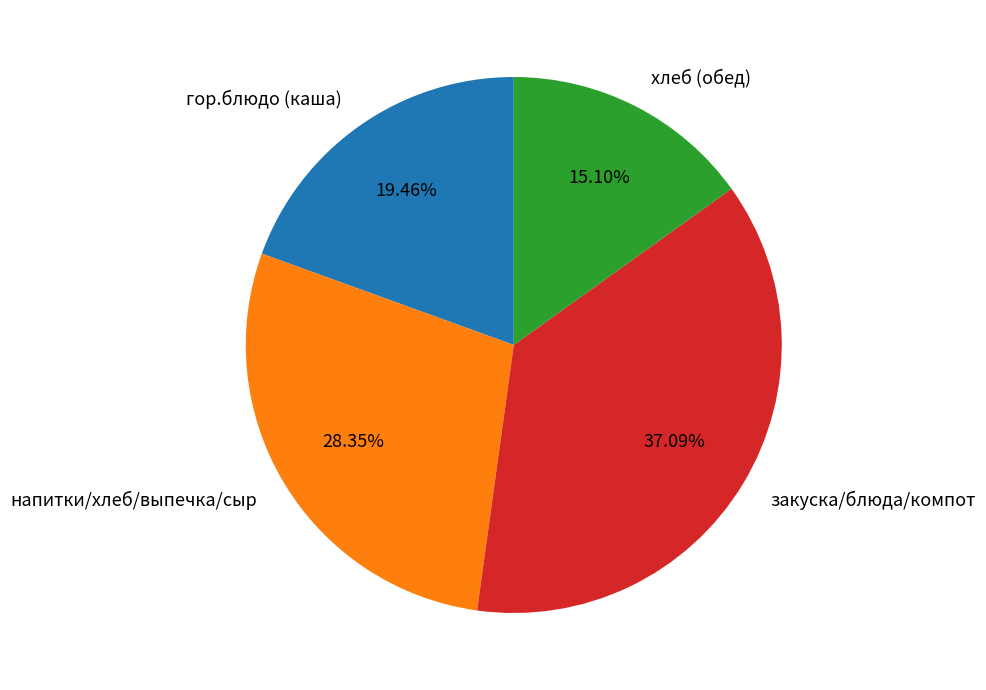

What is the smallest slice in the pie chart?

хлеб (обед)